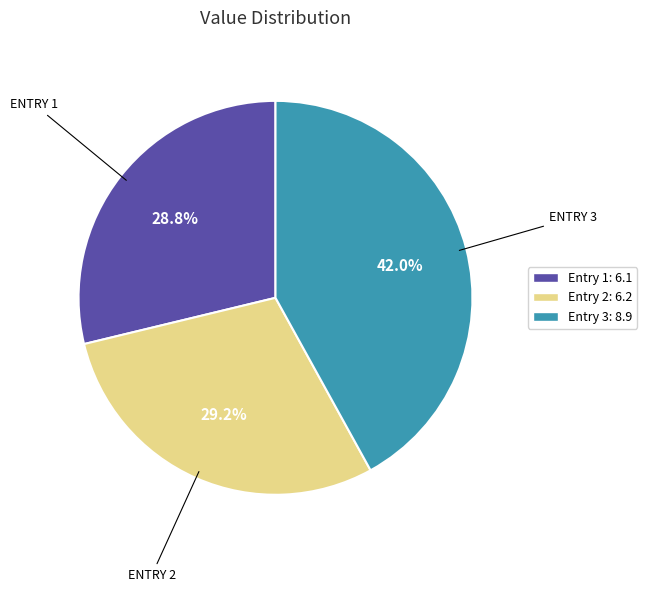

Approximately how many times larger is the value at Entry 3: 8.9 compared to Entry 1: 6.1?

1.5